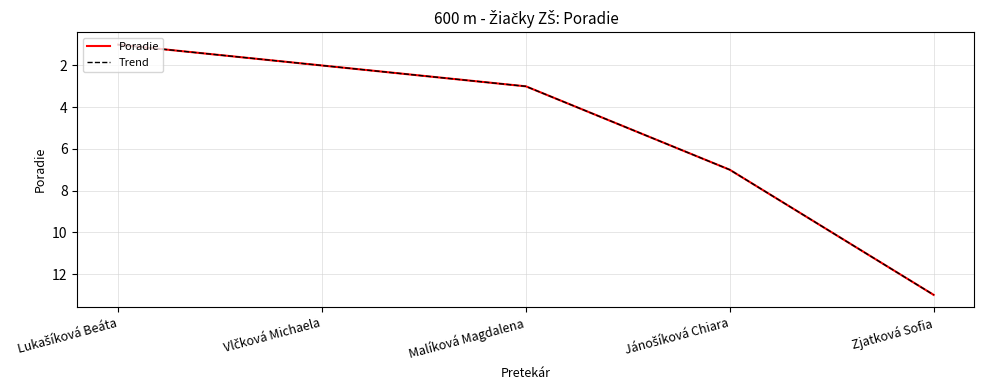

Does the chart have visible grid lines?

Yes